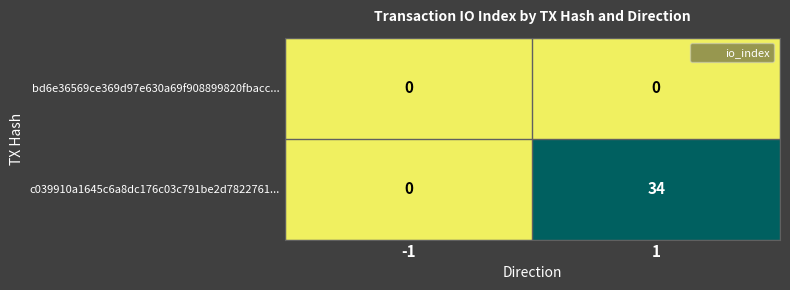

Count the number of data series in this chart.

2